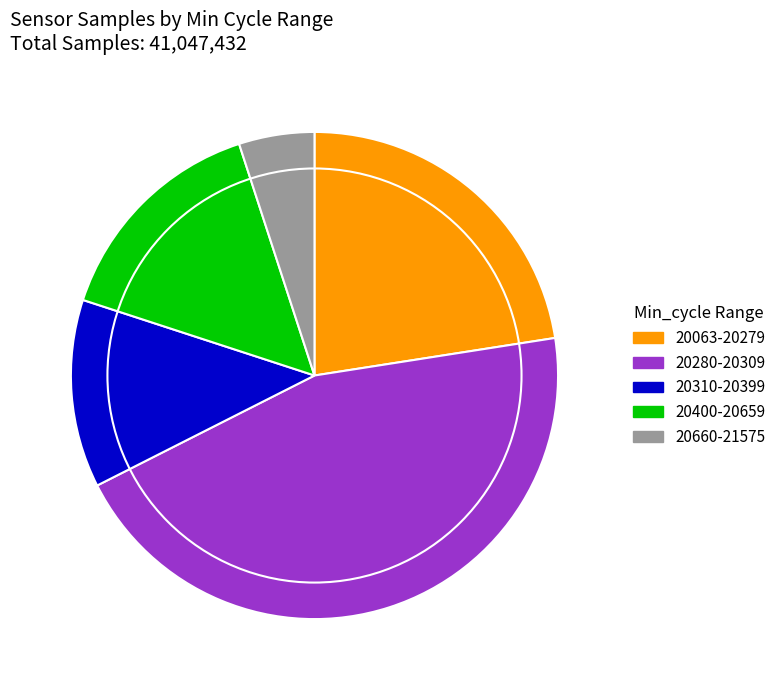

Count the number of slices in the pie.

5